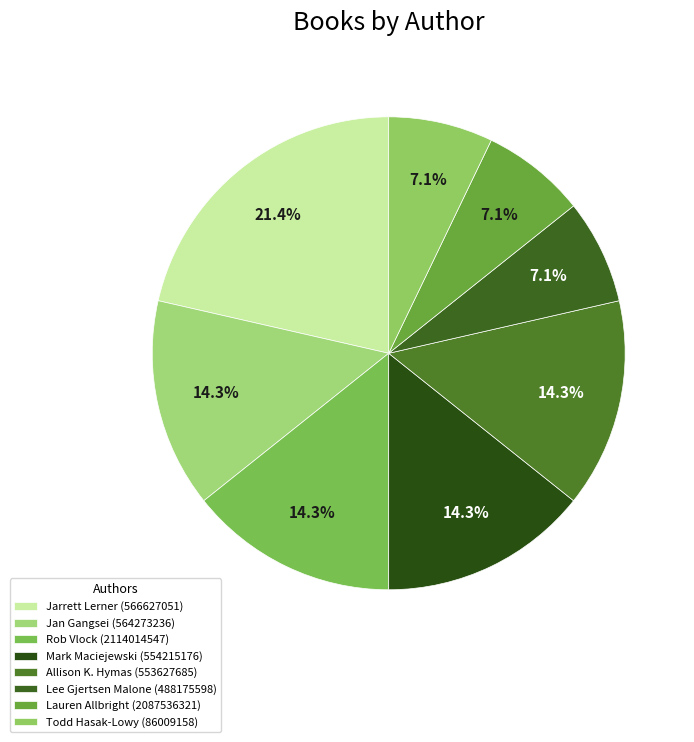

Between Todd Hasak-Lowy (86009158) and Mark Maciejewski (554215176), which is larger?

Mark Maciejewski (554215176)